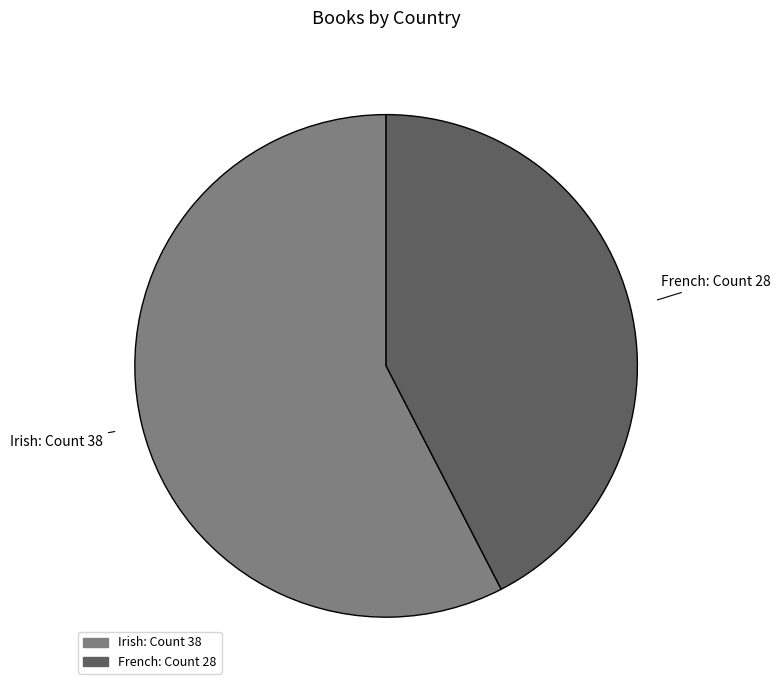

Between French and Irish, which is larger?

Irish